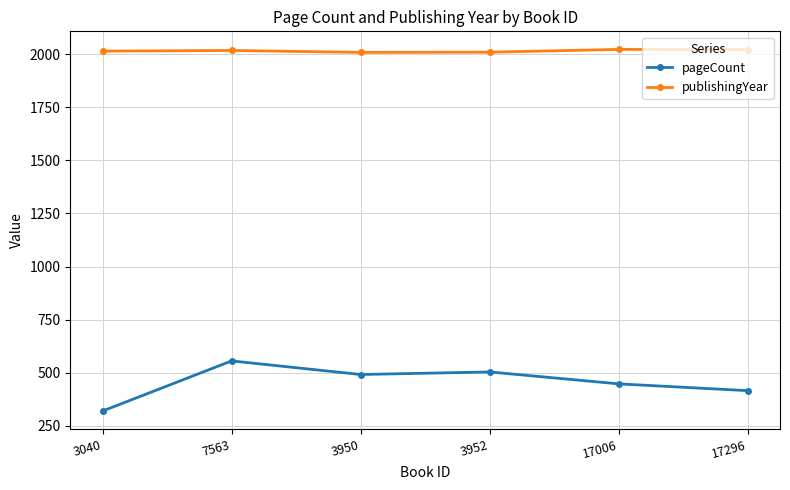

Count the number of categories in the chart.

6